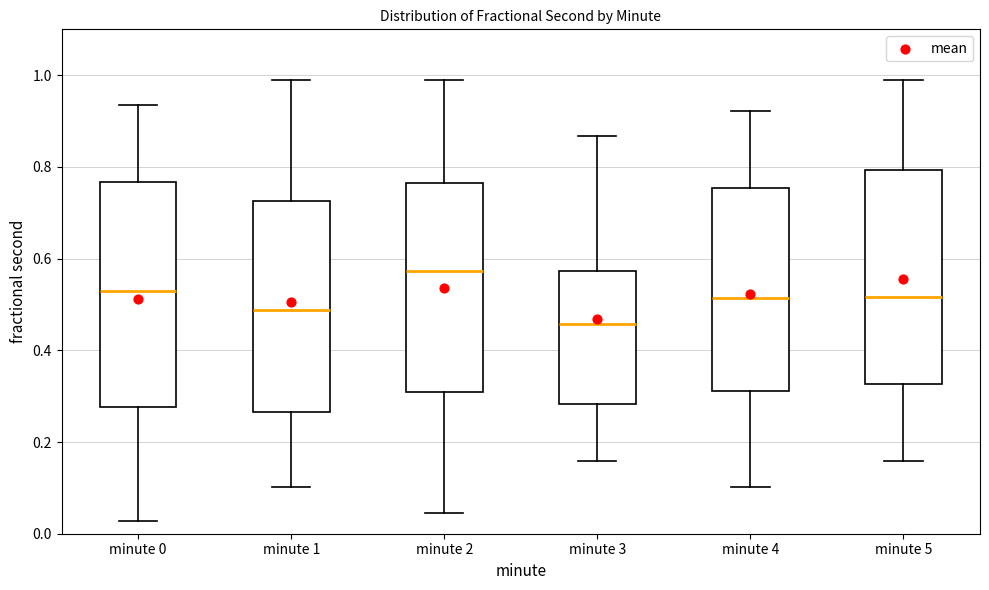

Where is the lower edge of the box for minute 2 on the y-axis? The values are not printed on the chart, so give them approximately, as read against the axis.

0.30